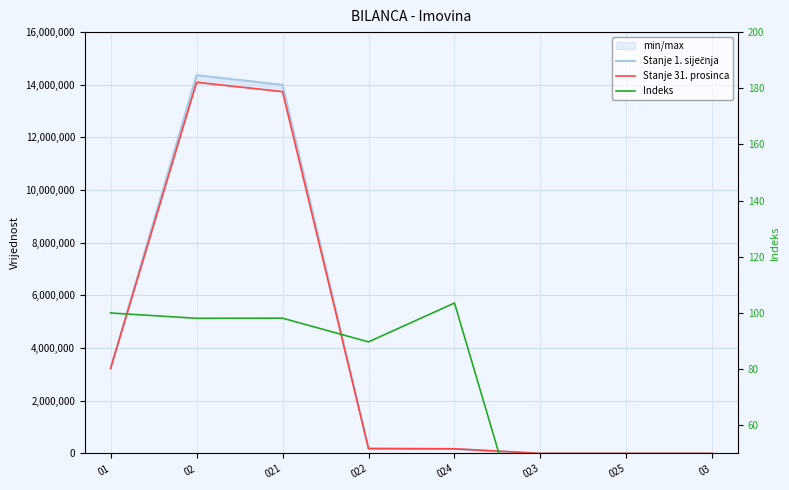

What is the approximate value of Stanje 31. prosinca at 022?

178289.4